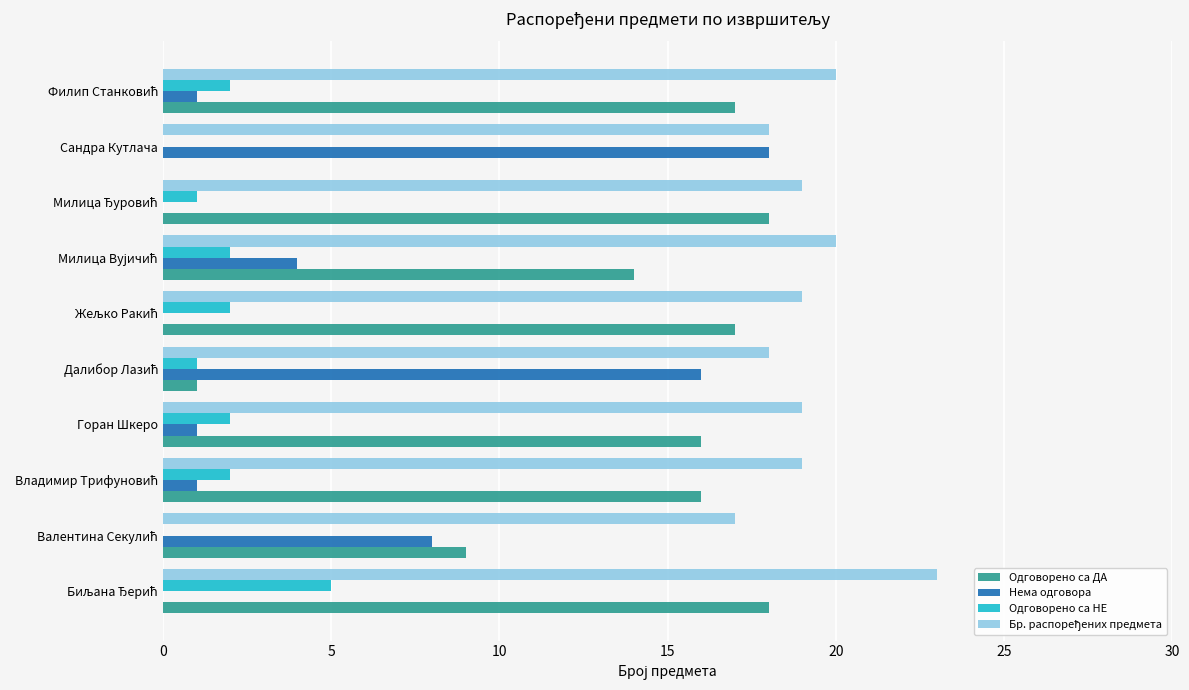

What is the maximum value shown in the chart?

23